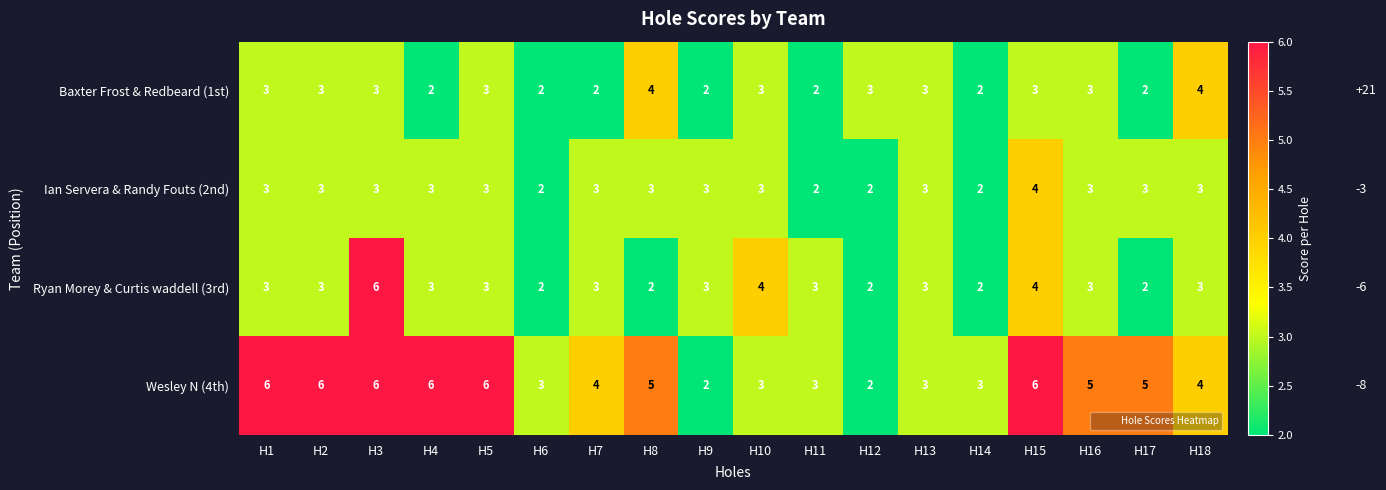

At which category is the sum across all series the highest?

H3